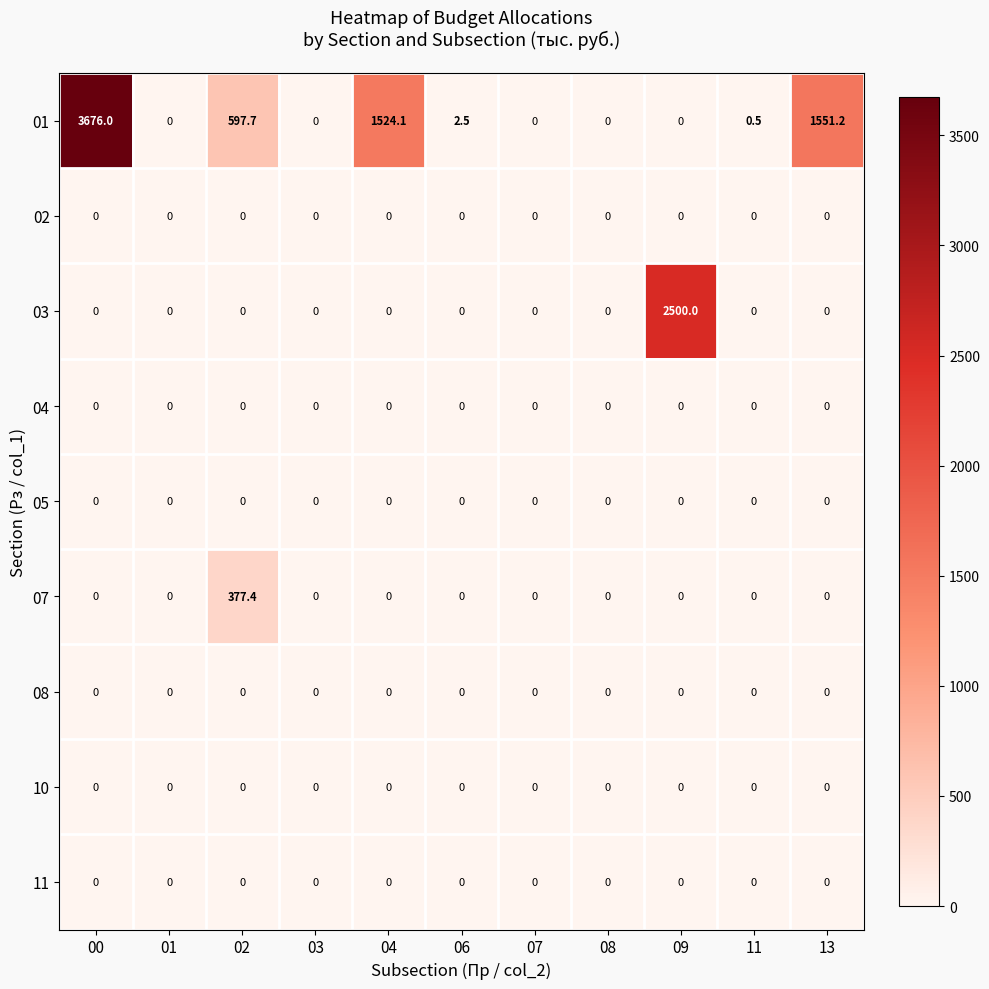

How many series are shown in this chart?

9